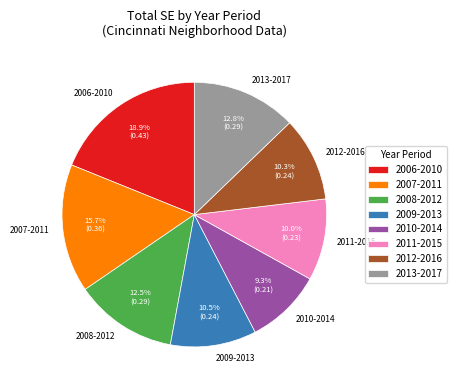

How many segments does this pie chart have?

8